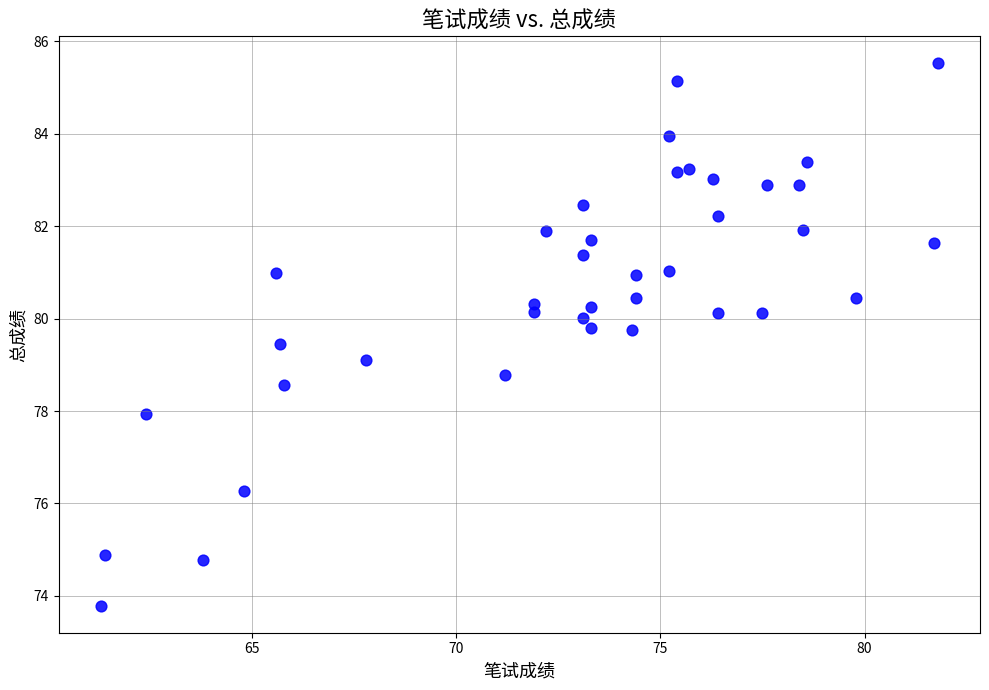

What is the range of Y values (max minus min)?

11.7